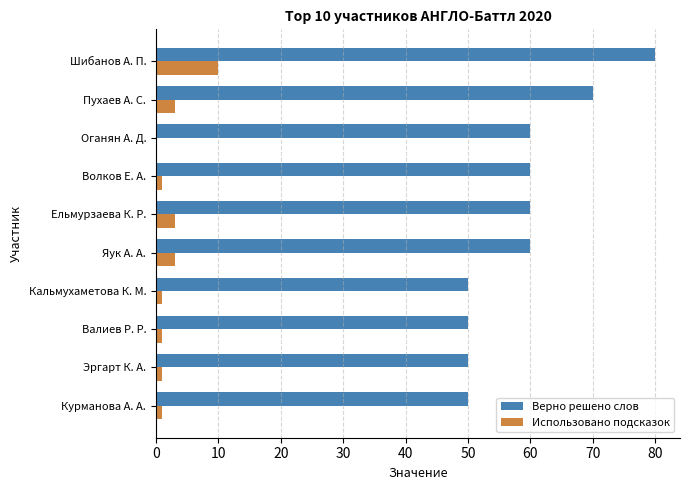

Count the Использовано подсказок values in the range 1 to 3.

8